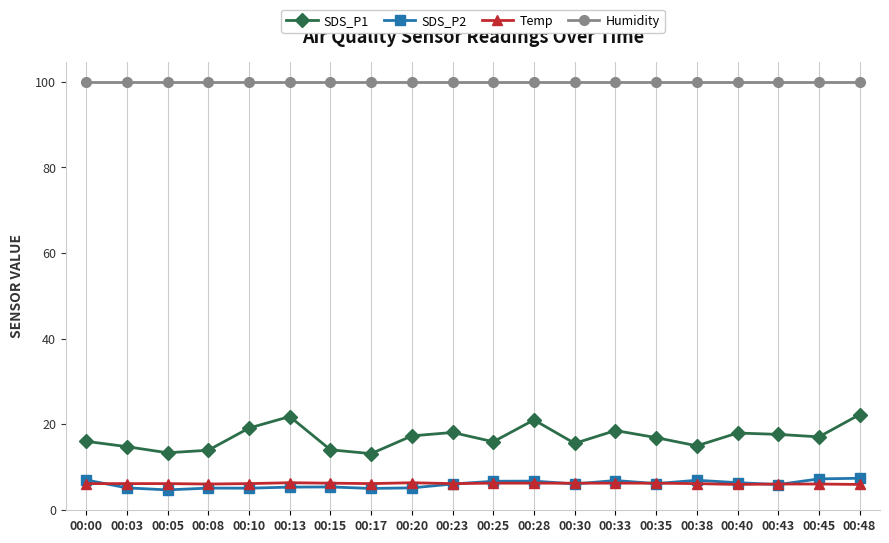

What is the approximate value of SDS_P1 at 00:35?

16.9